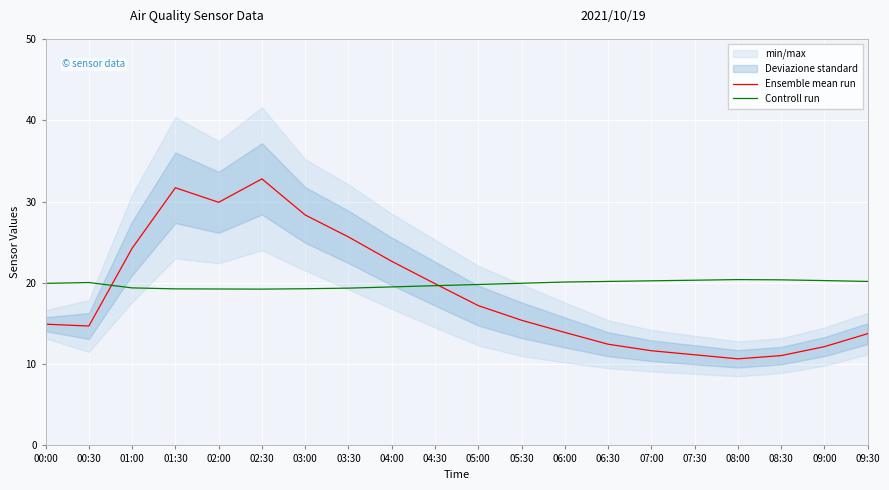

What is the maximum value shown in the chart?

32.8